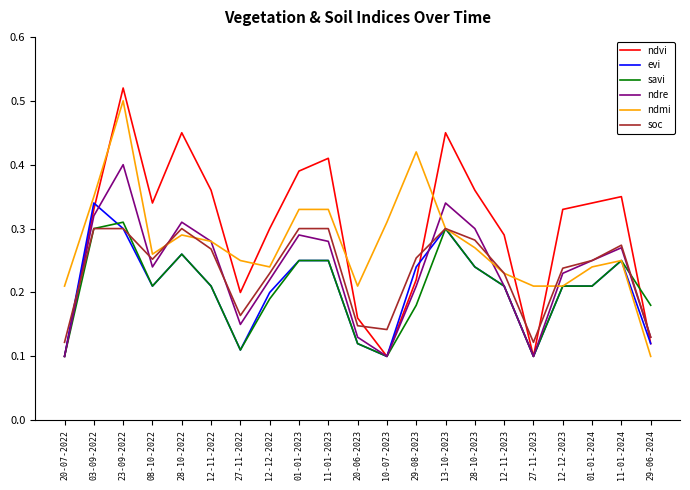

At which category does the chart reach its peak across all series?

23-09-2022